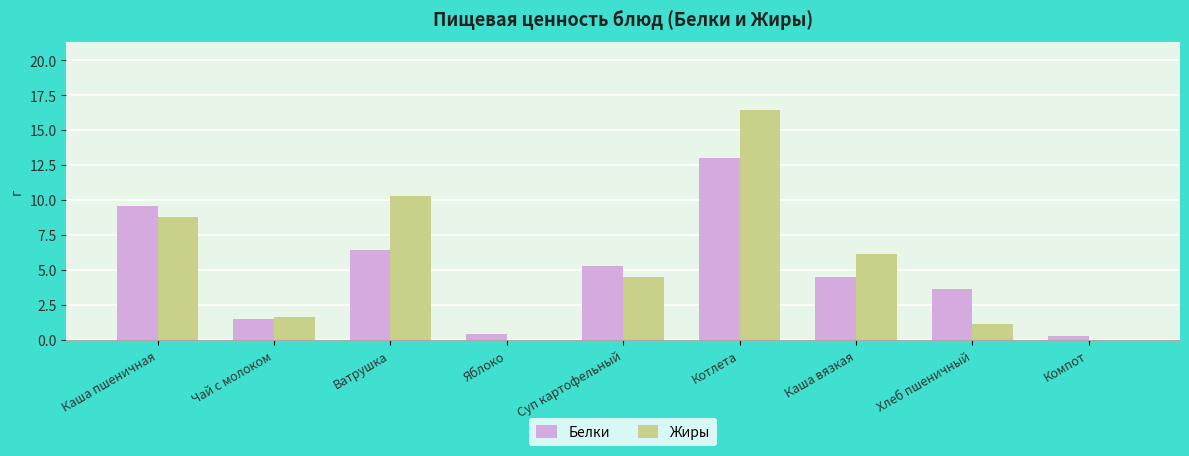

How many data points in Белки are above 4?

5